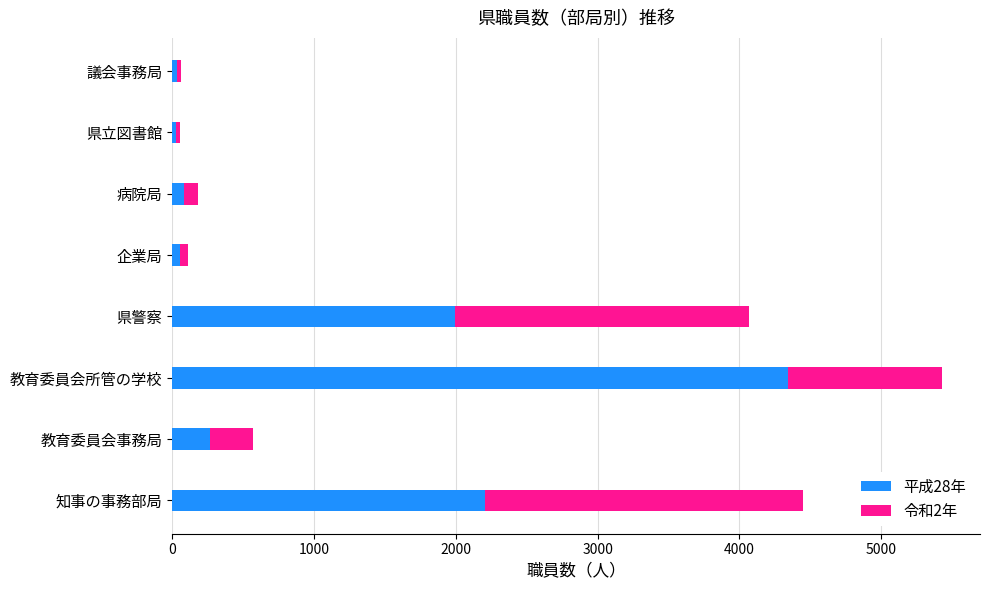

At which category is the sum across all series the highest?

教育委員会所管の学校